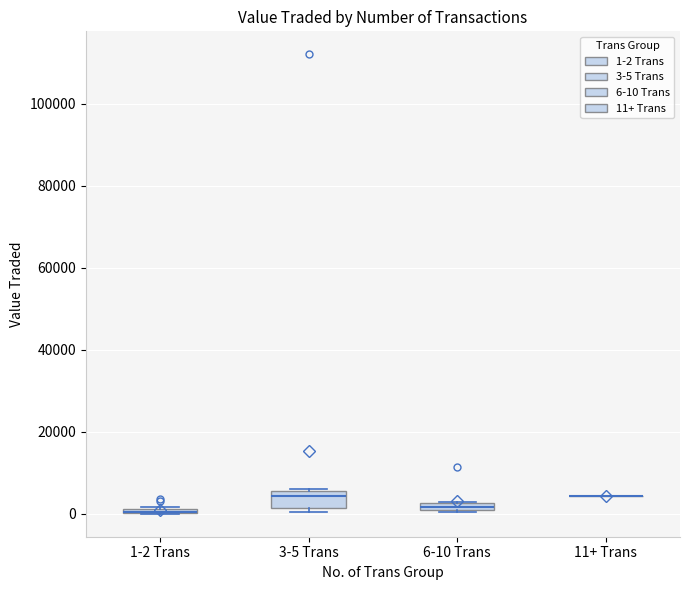

Where is the lower edge of the box for 6-10 Trans on the y-axis? The values are not printed on the chart, so give them approximately, as read against the axis.

0